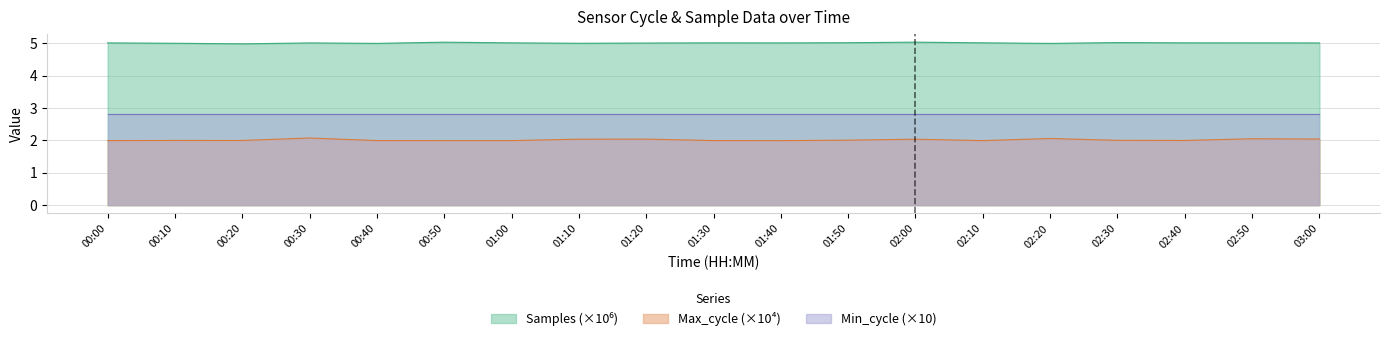

Which category has the highest value across all series?

02:00